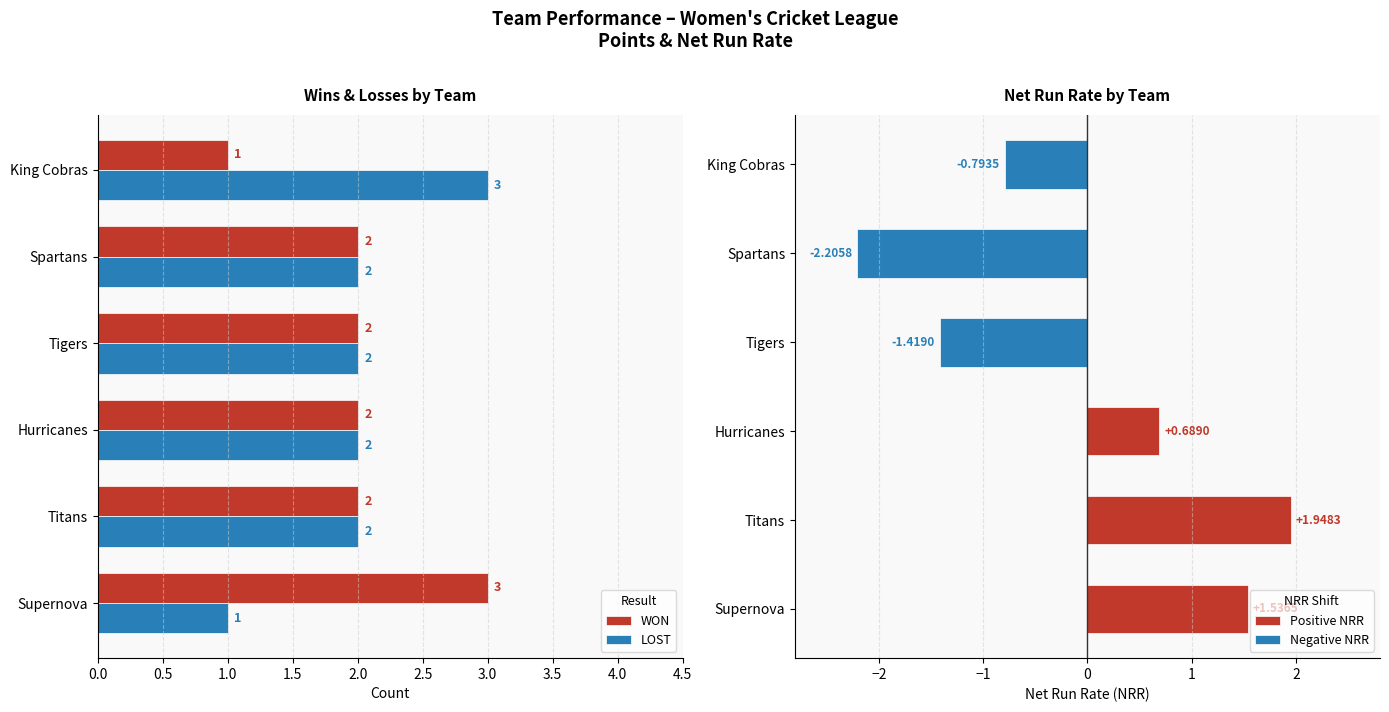

True or false: LOST has a value of 0.4 at Supernova.

False